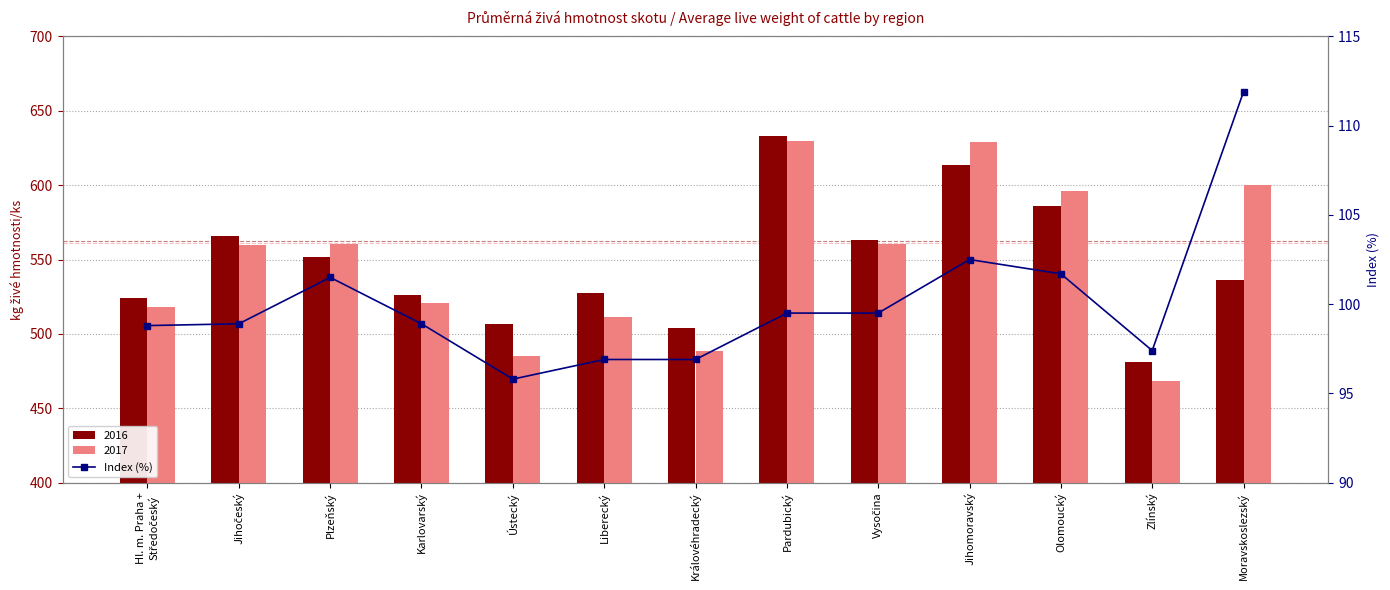

Reading left to right, what are all the values shown in this chart?

98.8	98.9	101.5	98.9	95.8	96.9	96.9	99.5	99.5	102.5	101.7	97.4	111.9